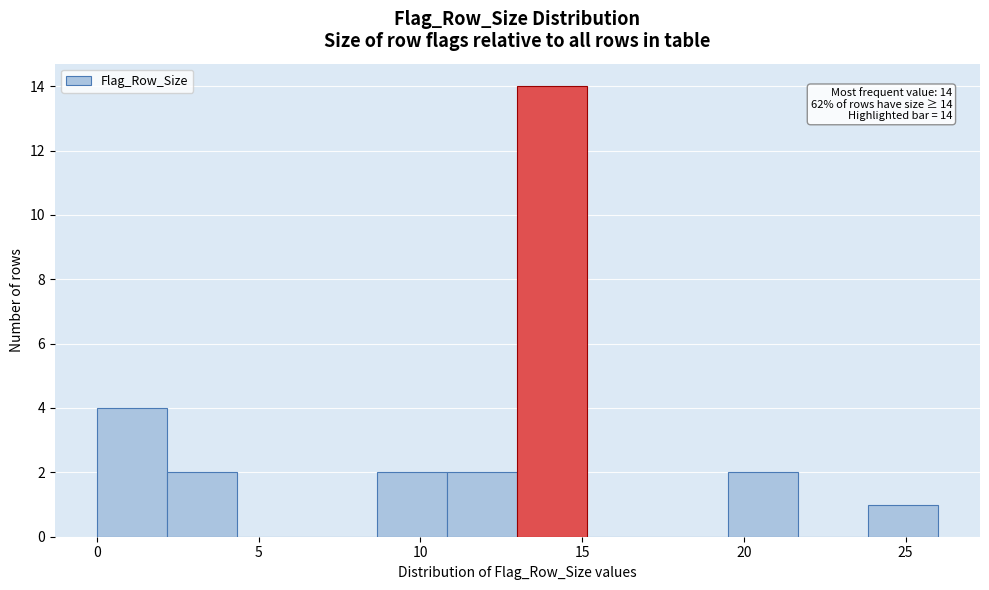

Which range on the x-axis has the tallest bar?

13.0 to 15.0